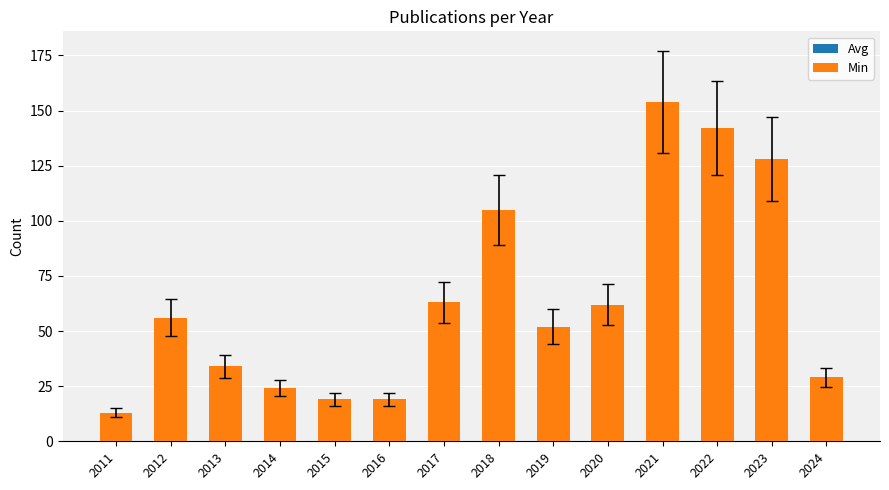

What is the value of the Avg bar at the 2nd from the left?

56